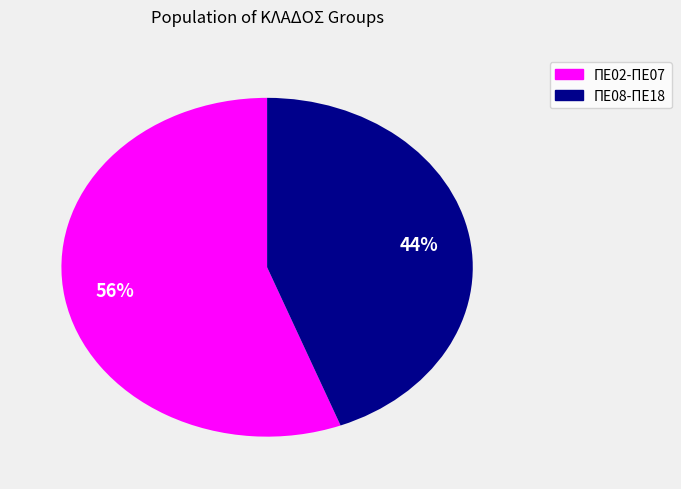

Is there a majority slice in this chart?

Yes